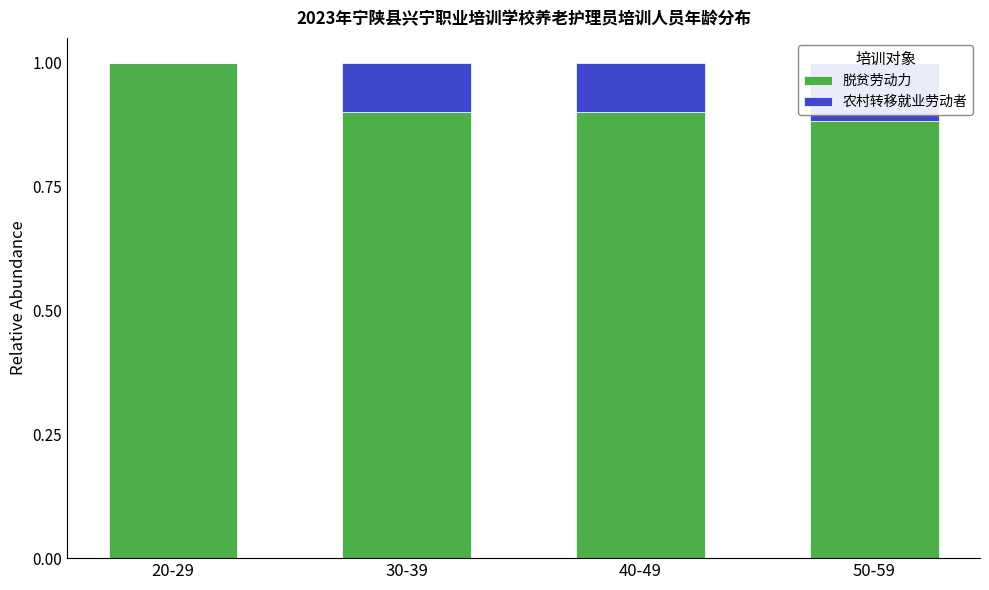

Which has a higher value, 40-49 or 20-29?

20-29